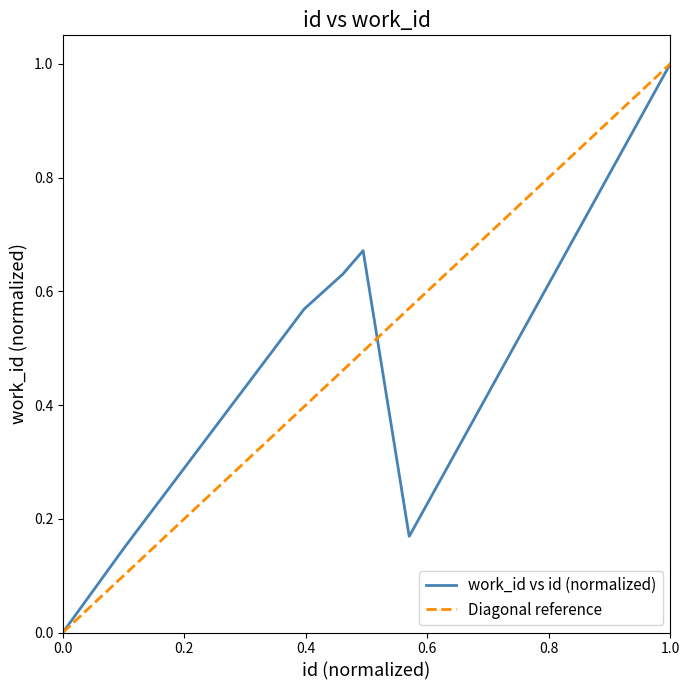

Reading left to right, extract all data points from this chart.

0.0	0.2	0.6	0.6	0.6	0.7	0.7	0.2	0.2	1.0